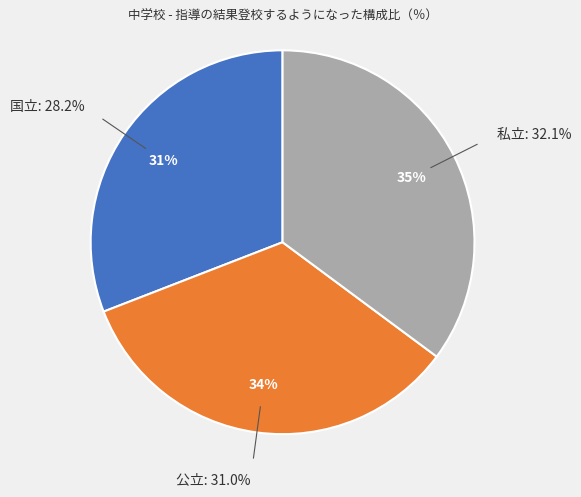

True or false: 私立 accounts for 23% of the total.

False